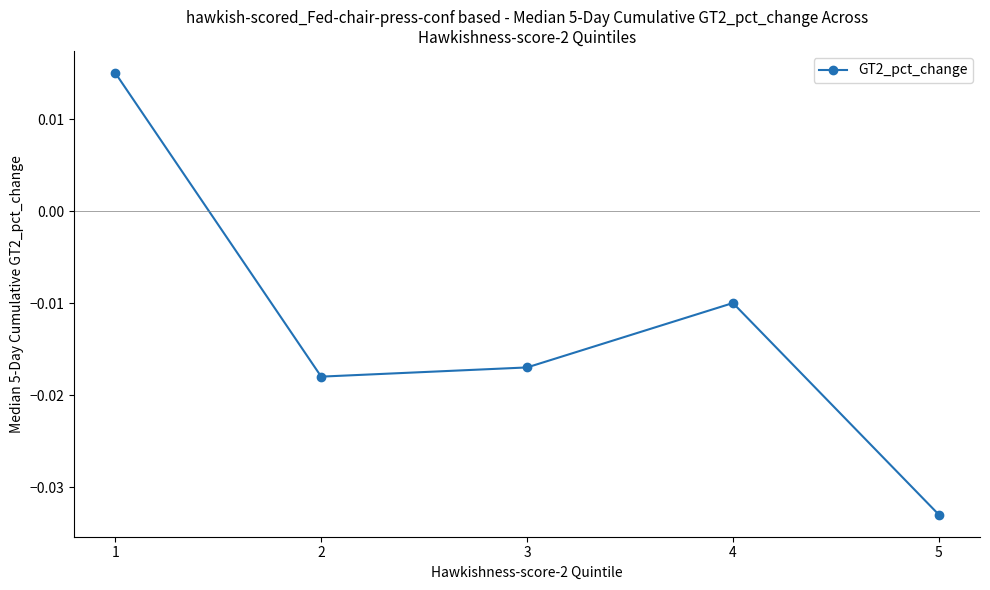

Is it true that the value at 5 is -0.1?

False